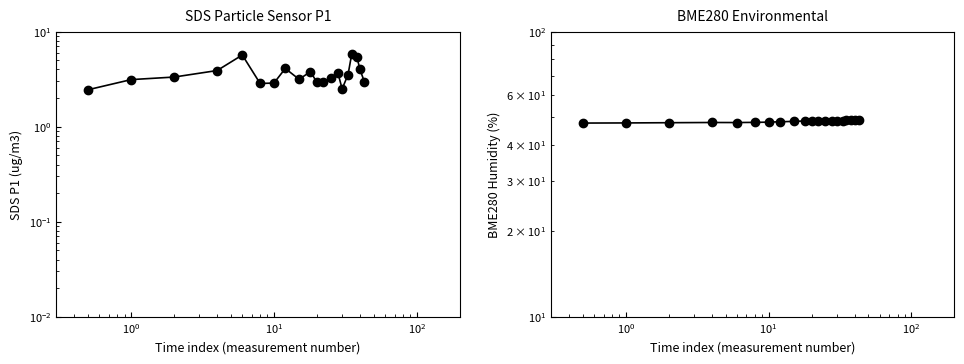

True or false: SDS_P1 and BME280_humidity cross at least once.

False